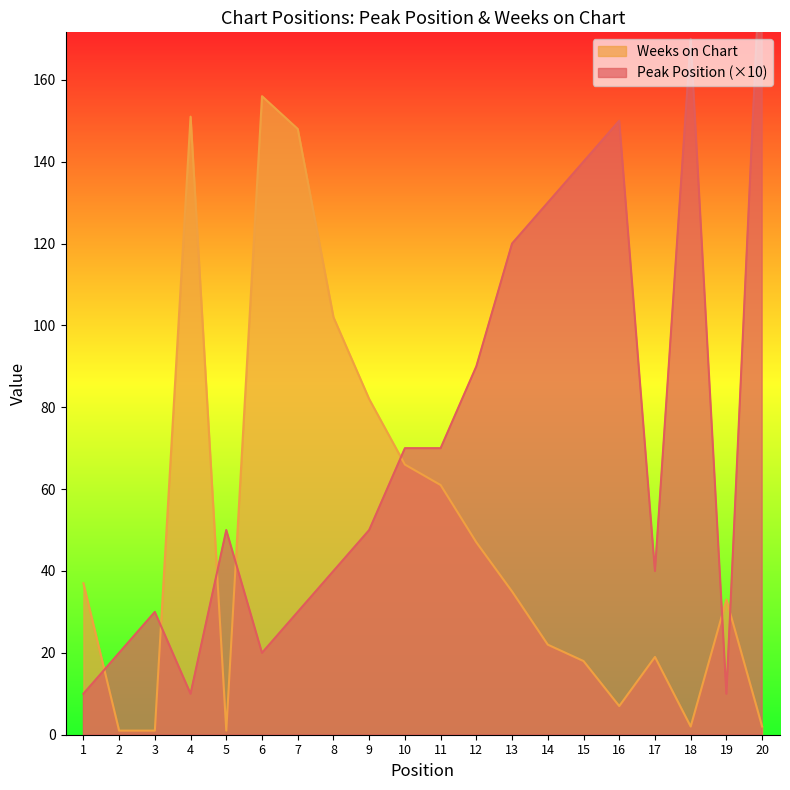

The Weeks on Chart series shows 1 at 2. True or false?

True